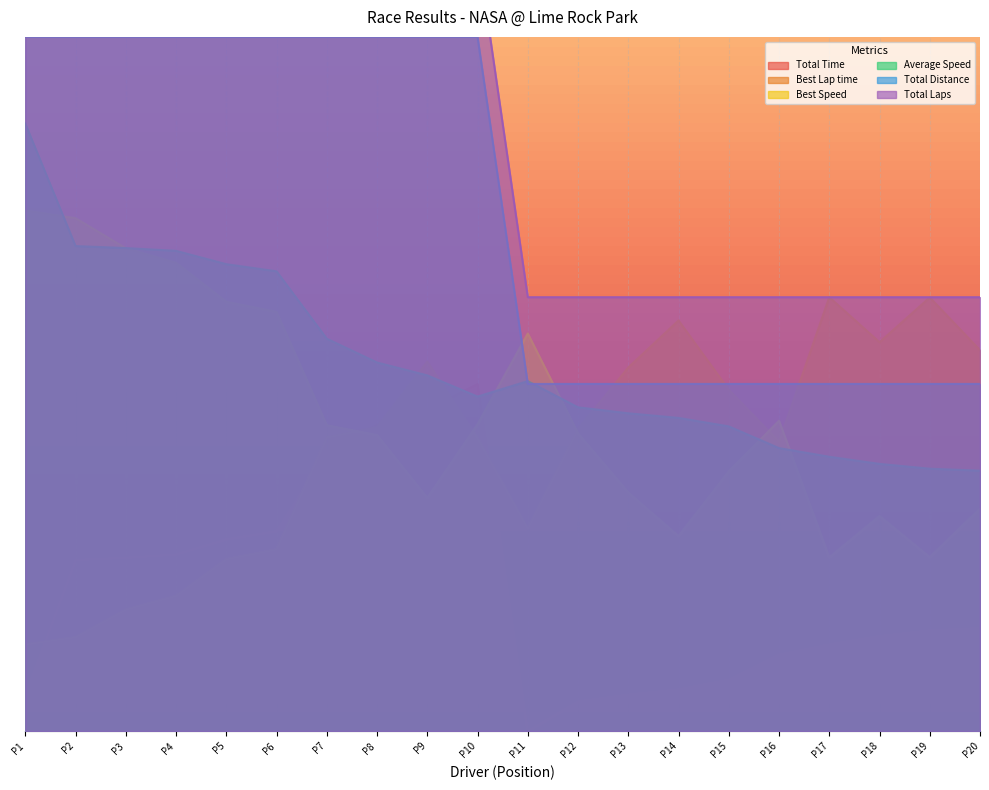

How many data points does each series have?

20